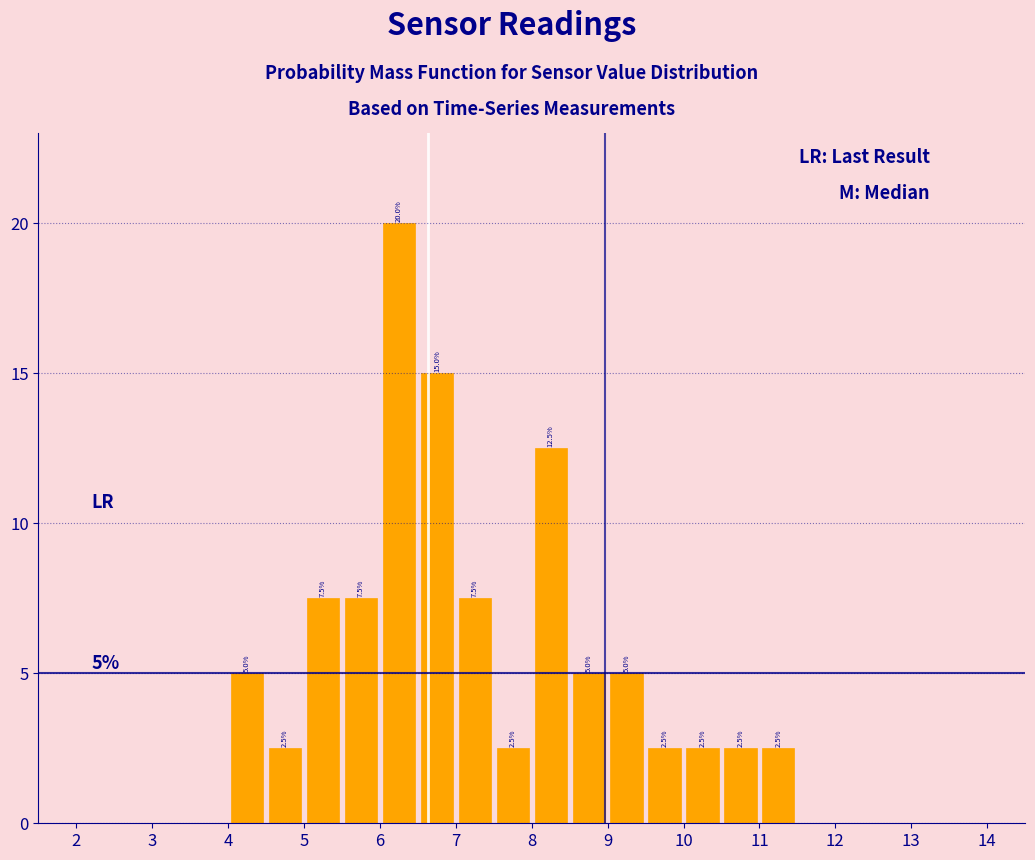

Over which range of the x-axis is the bar tallest?

6.0 to 6.5